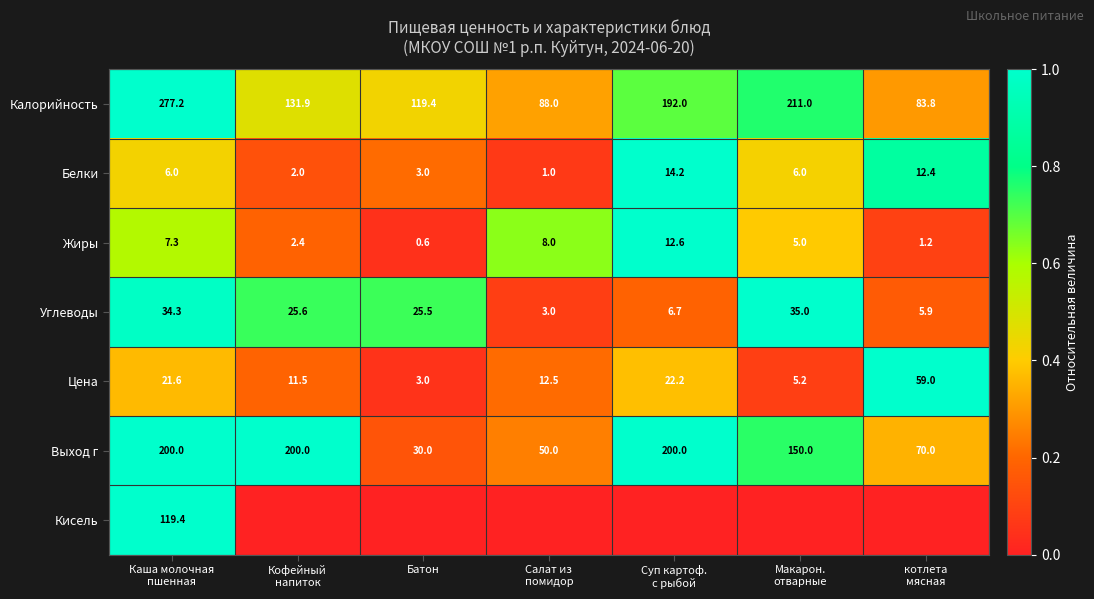

What is the difference between the second highest and second lowest values in the Белки series?

10.4